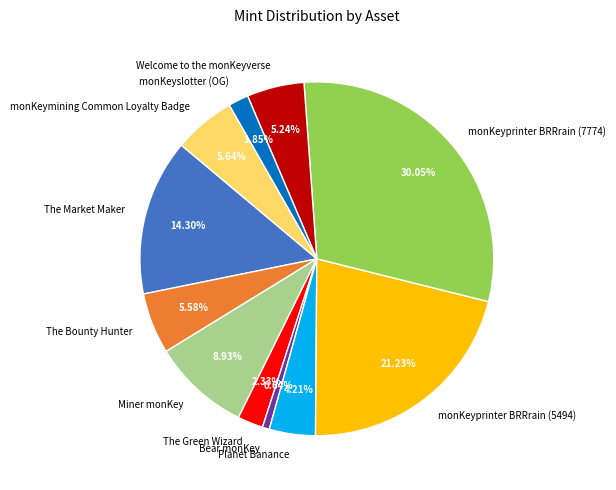

How many segments does this pie chart have?

11